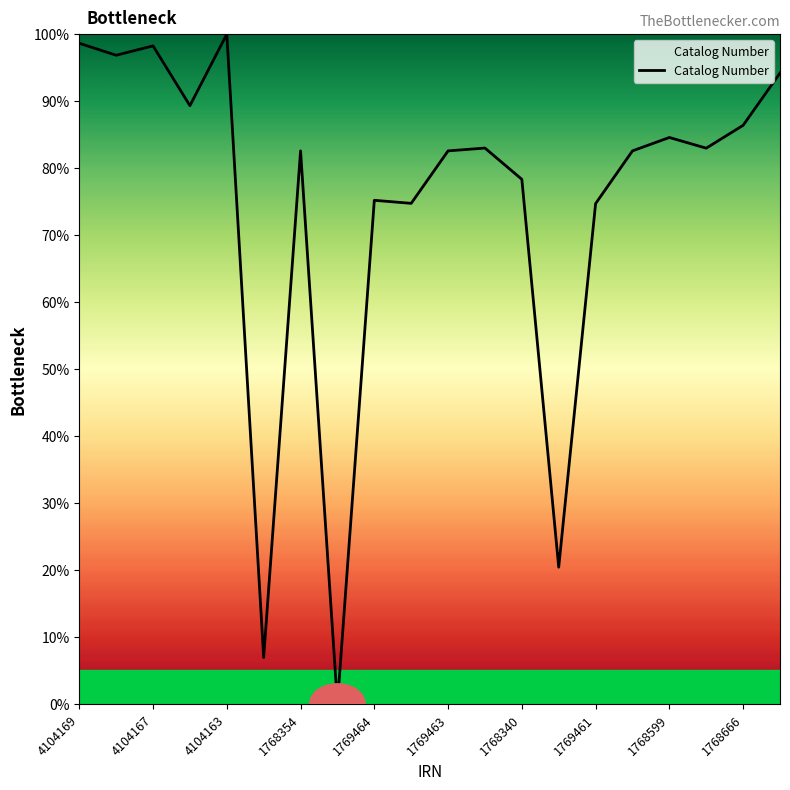

What is the difference between the maximum and minimum values?

100.0